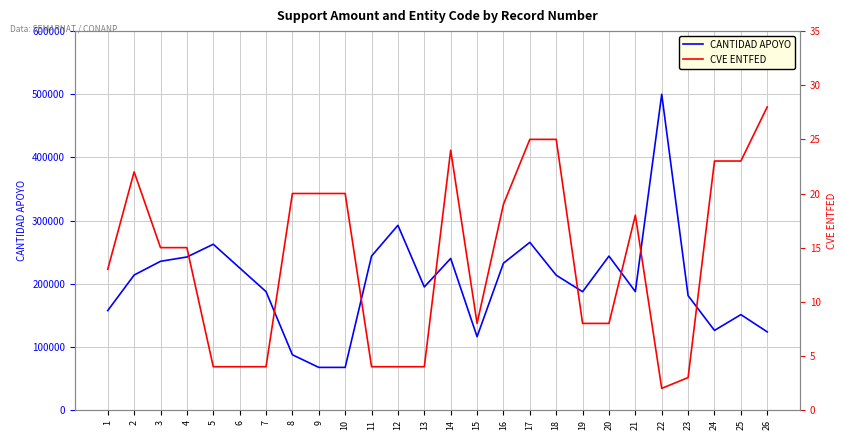

What is the average value of the CANTIDAD APOYO series?

201768